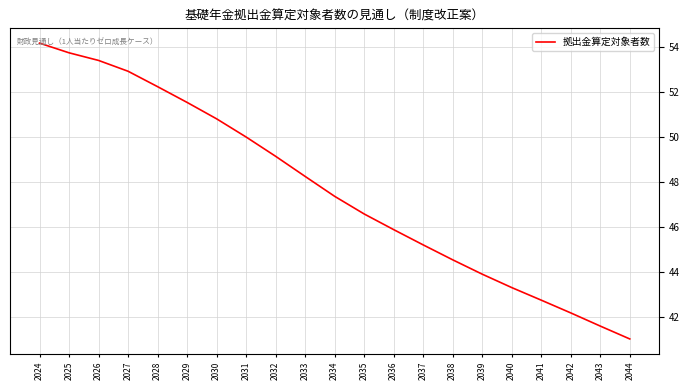

Reading left to right, list all the values displayed in this chart.

54.2	53.7	53.4	52.9	52.2	51.5	50.8	50.0	49.1	48.2	47.4	46.6	45.9	45.2	44.5	43.9	43.3	42.7	42.2	41.6	41.0